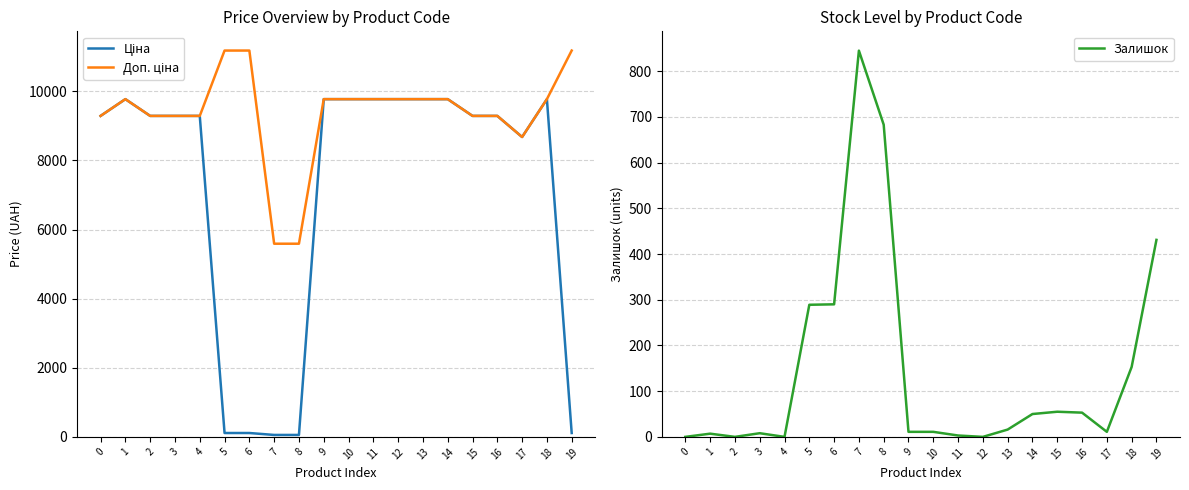

What is the average value of the Ціна series?

7153.7